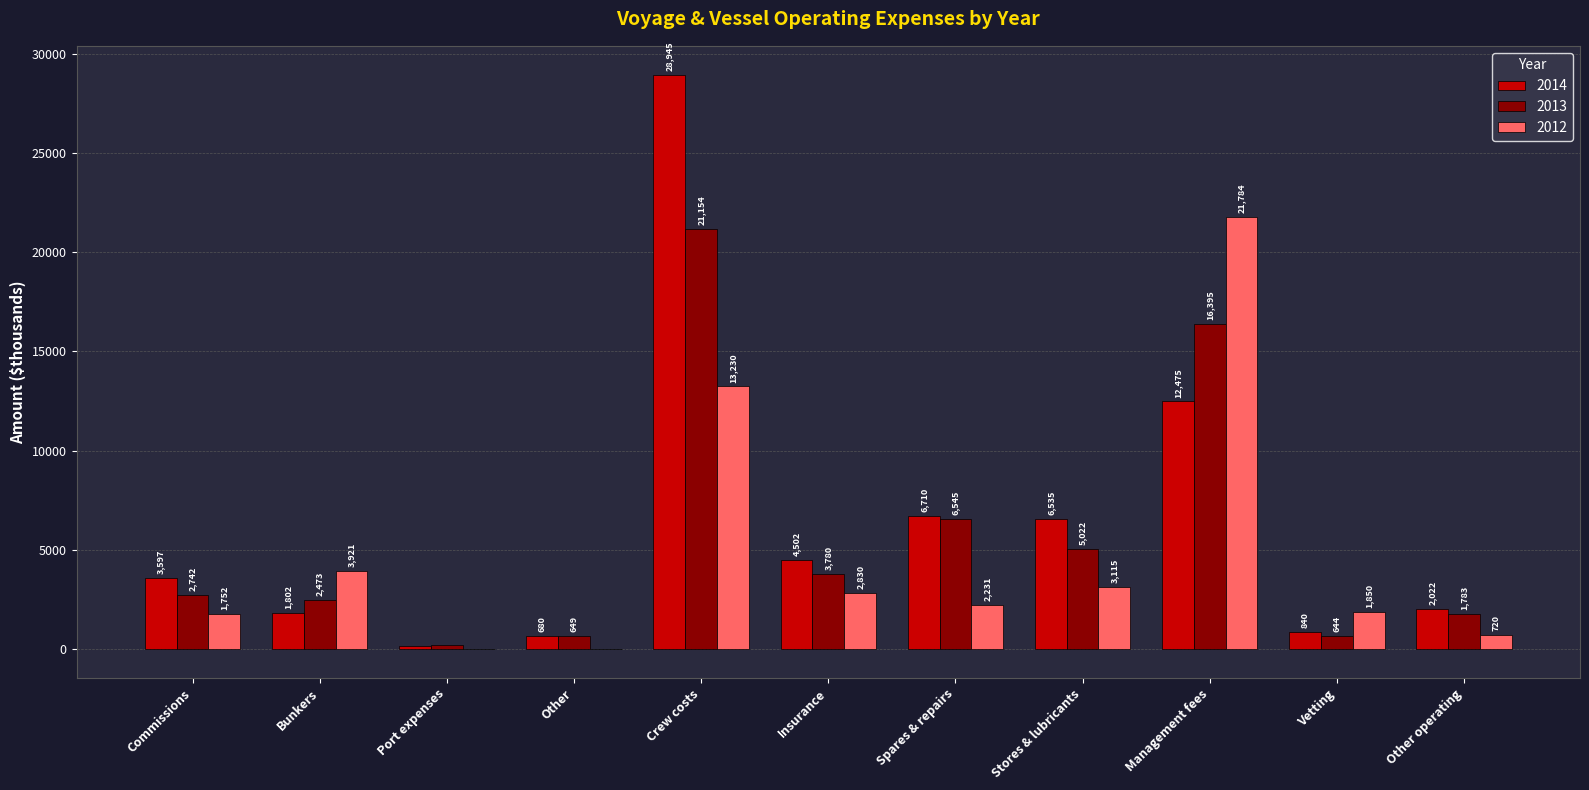

The 2013 series shows 5570 at Management fees. True or false?

False